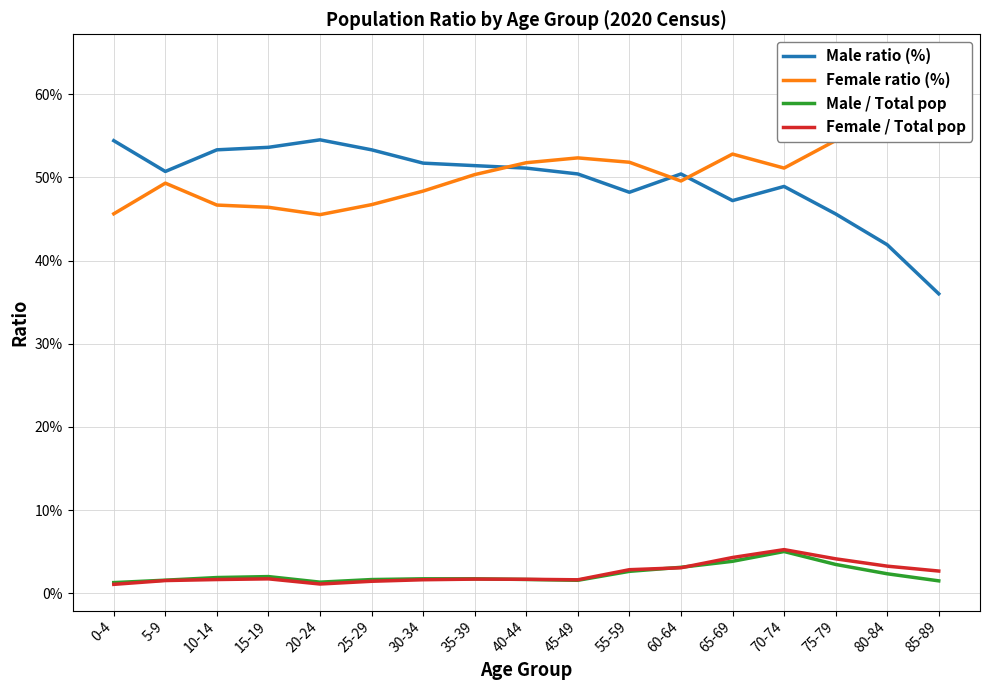

At which category does Female / Total pop reach its first local peak?

15-19